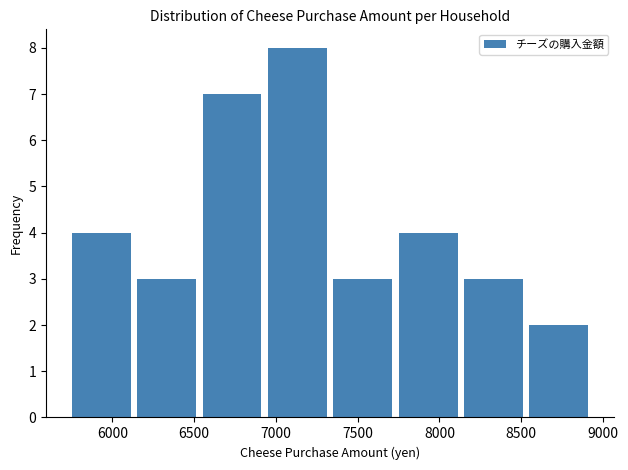

What is the height of the bar covering 5750 to 6150 on the x-axis? Neither the bar edges nor the heights are printed on the chart, so give them approximately, as read against the axes.

4